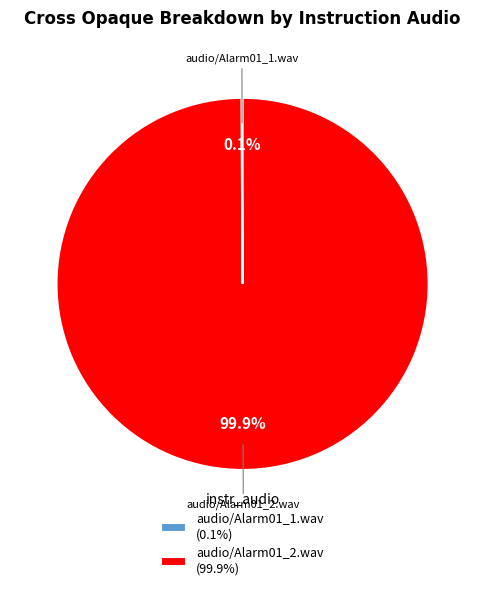

Is there a majority slice in this chart?

Yes